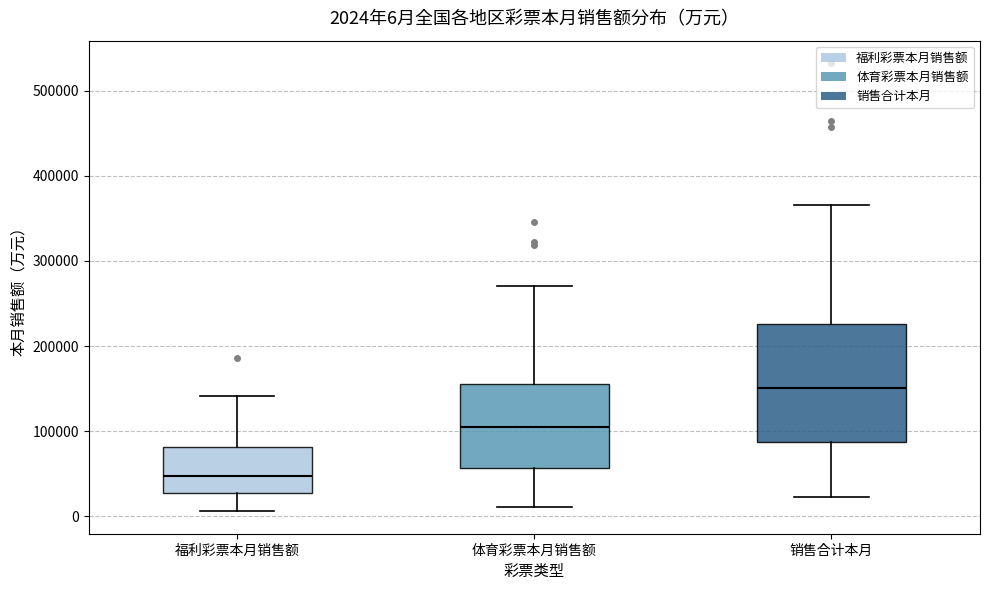

Which box is the tallest, from its lower edge to its upper edge?

销售合计本月